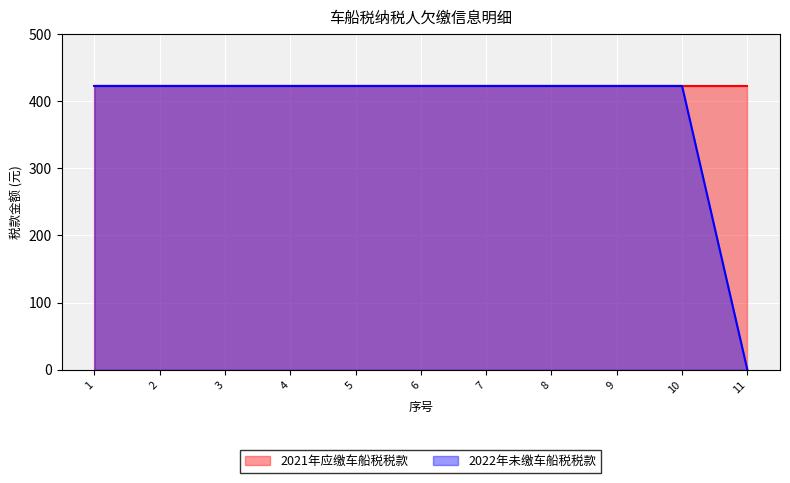

True or false: the data has more than 0 interior local peaks.

False